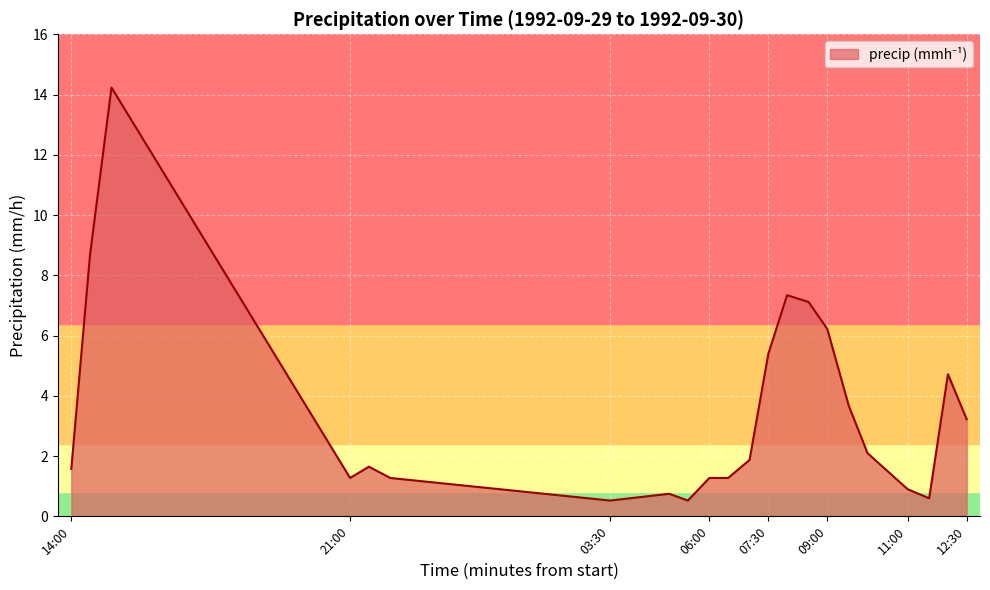

What is the smallest value displayed?

0.5